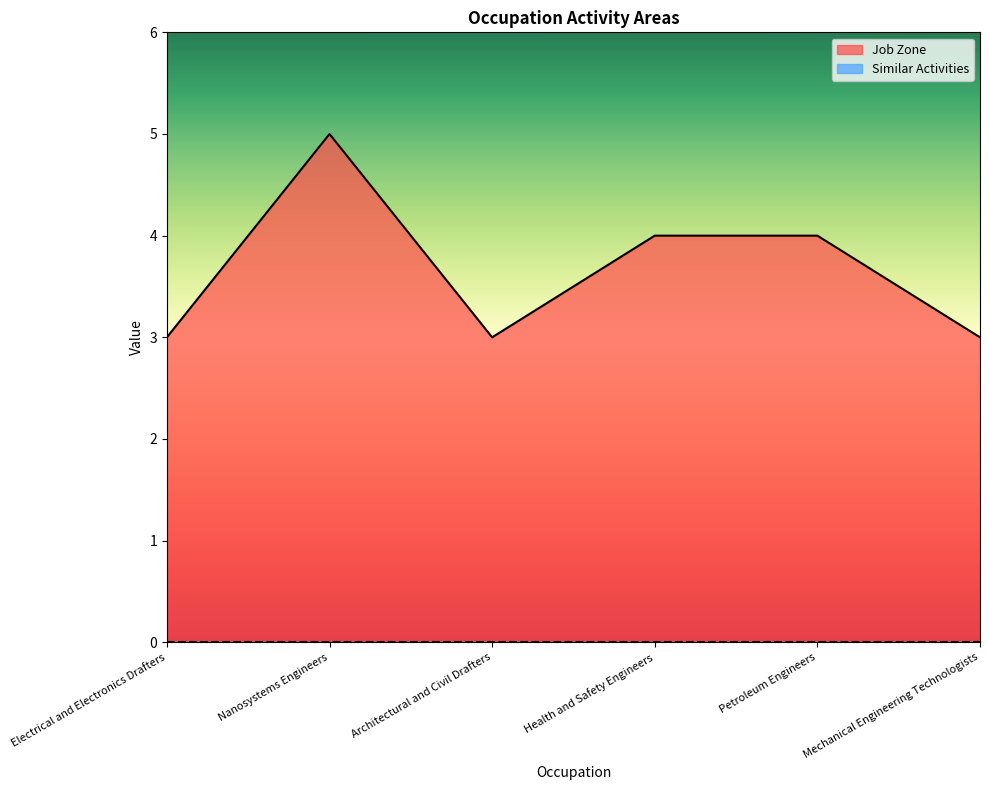

True or false: the data has more than 1 interior local peaks.

False